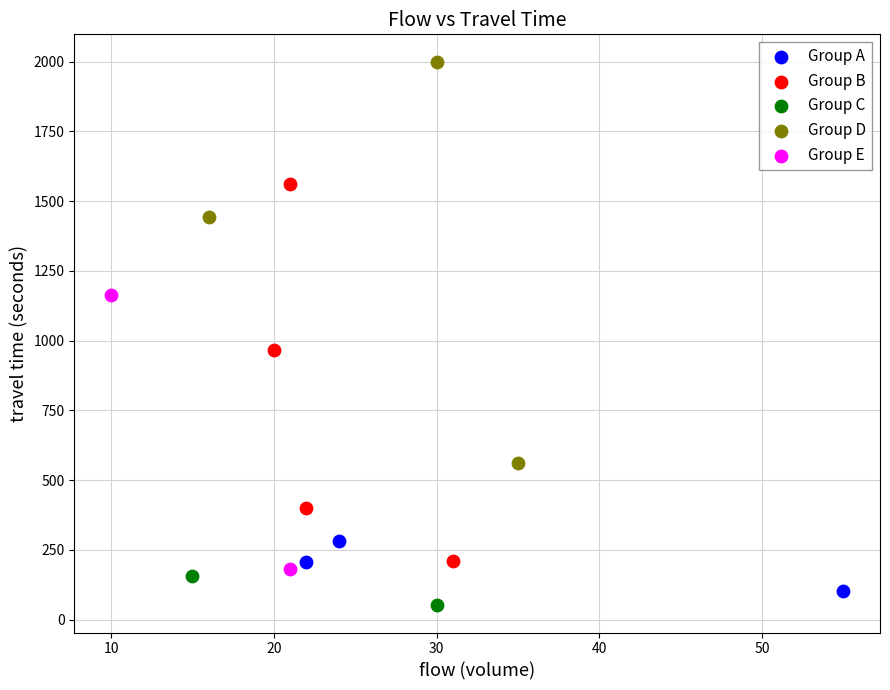

Which series contains the highest Y value?

Group D